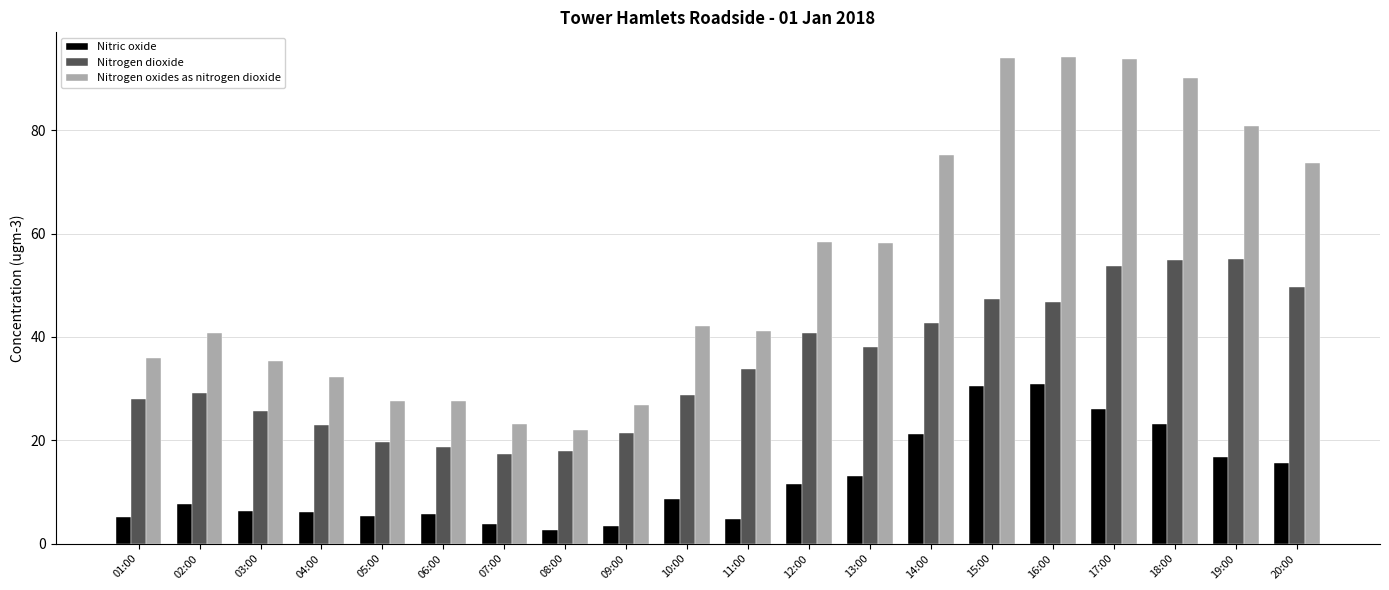

Which series changed the most between 11:00 and 14:00?

Nitrogen oxides as nitrogen dioxide